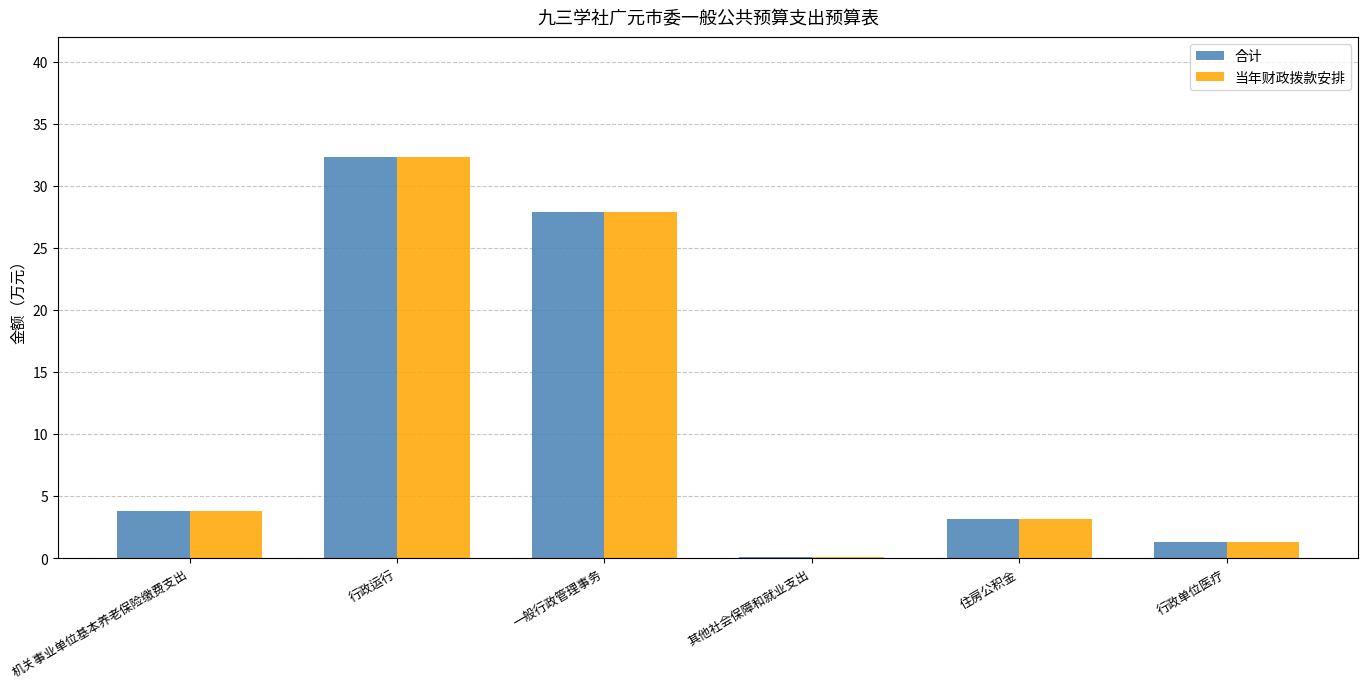

At which category is the sum across all series the highest?

行政运行